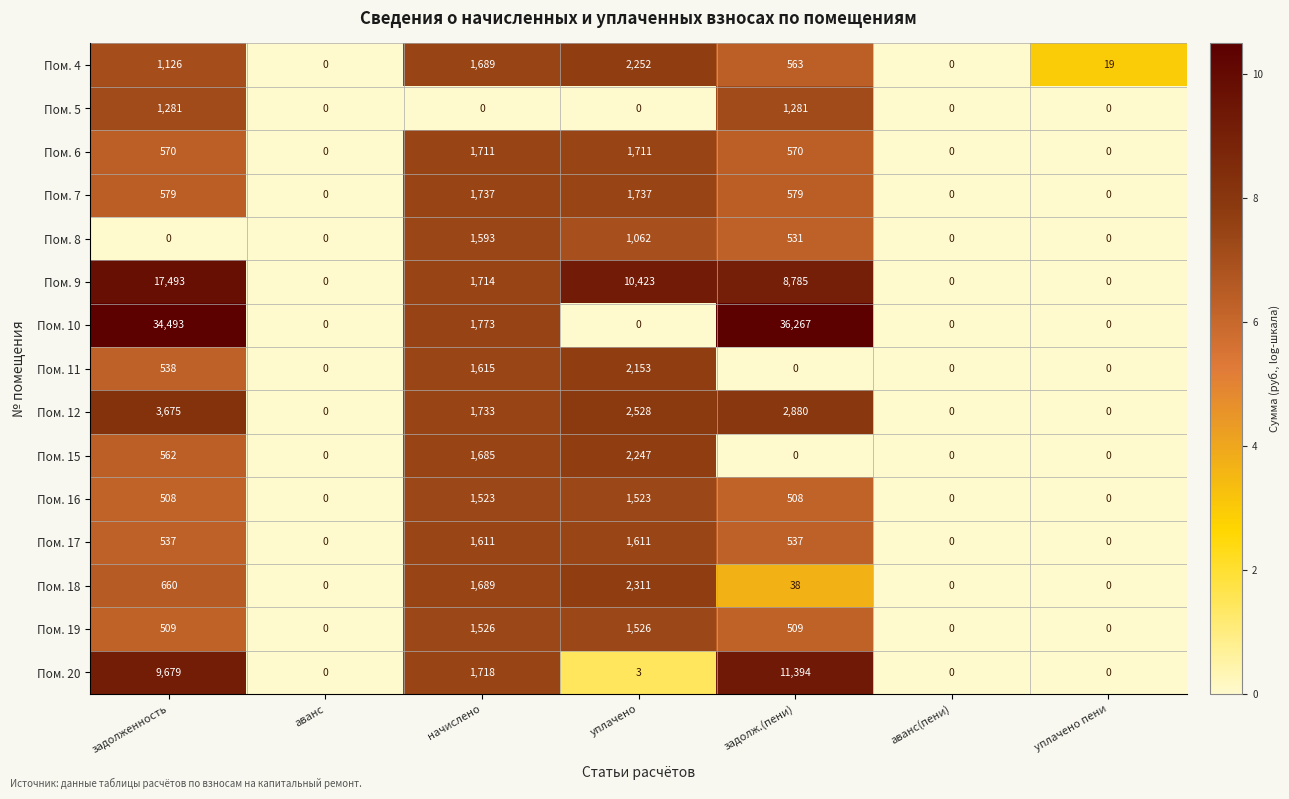

What is the difference between the highest and lowest values at уплачено пени?

19